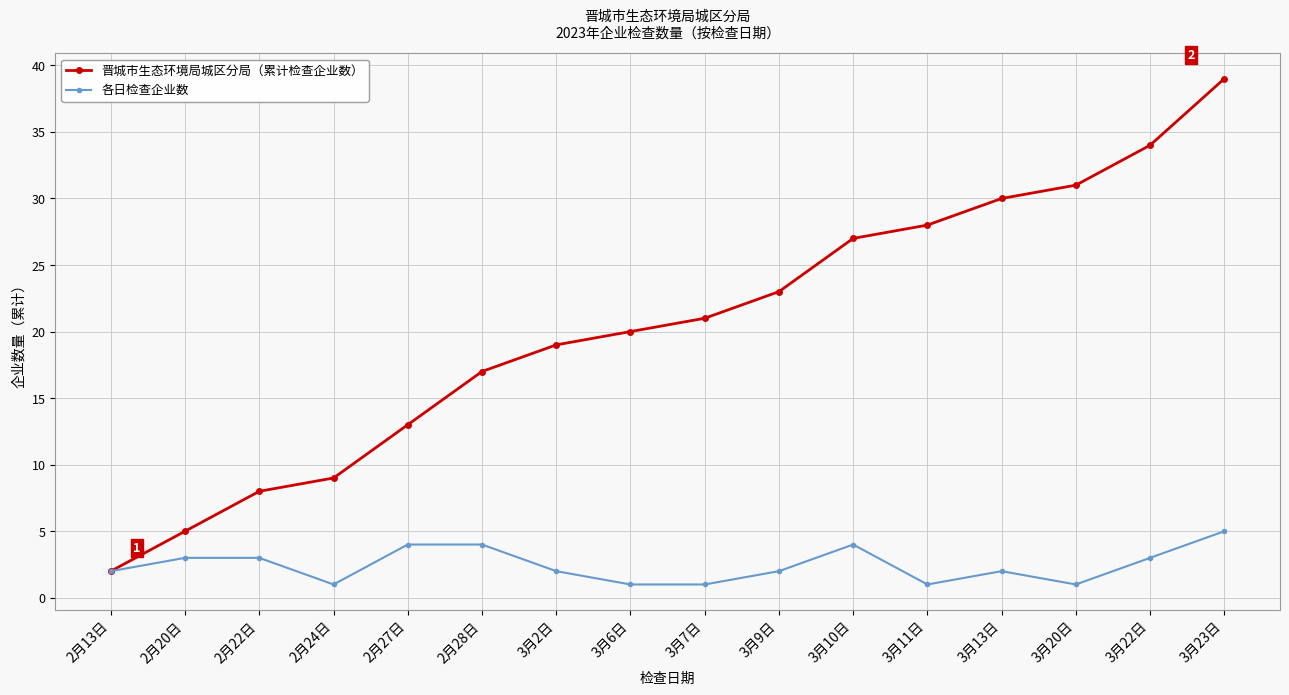

What is the highest value of the 晋城市生态环境局城区分局（累计检查企业数） series?

39